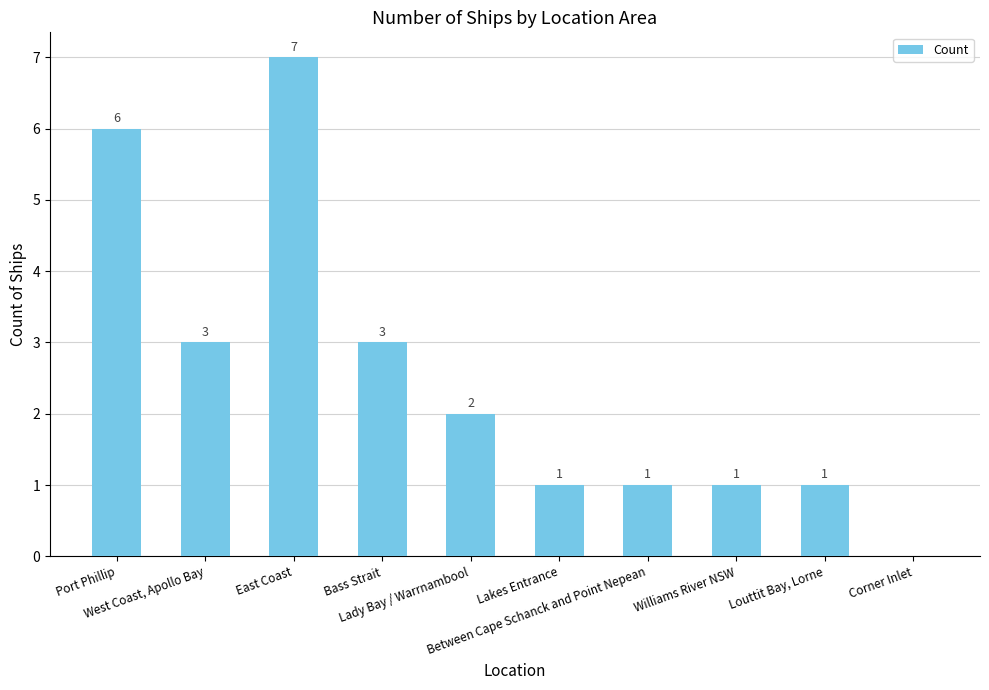

What is the greatest value displayed?

7